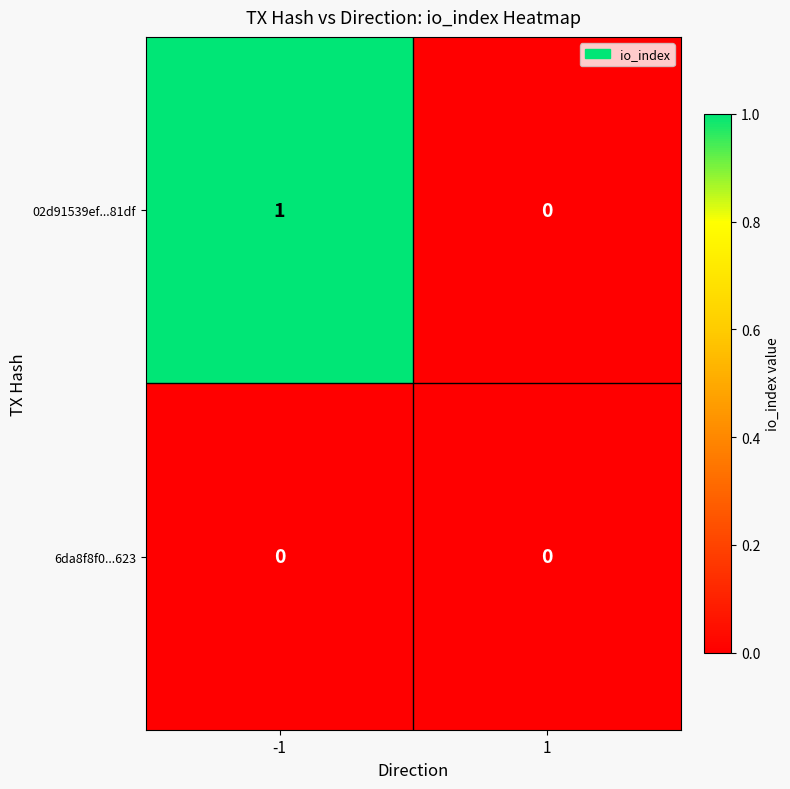

Which series has the largest total across all categories?

02d91539ef...81df